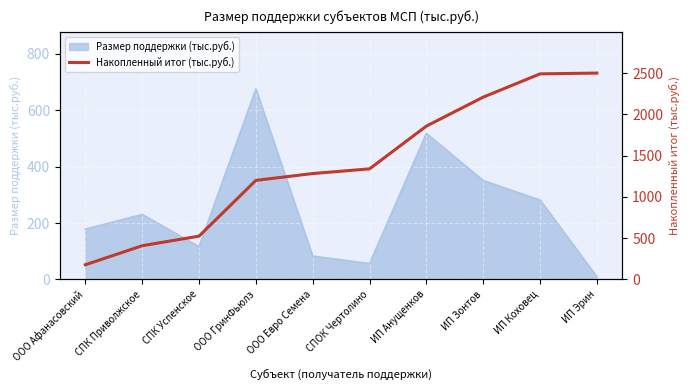

At which label is the value closest to 1338?

СПОК Чертолино